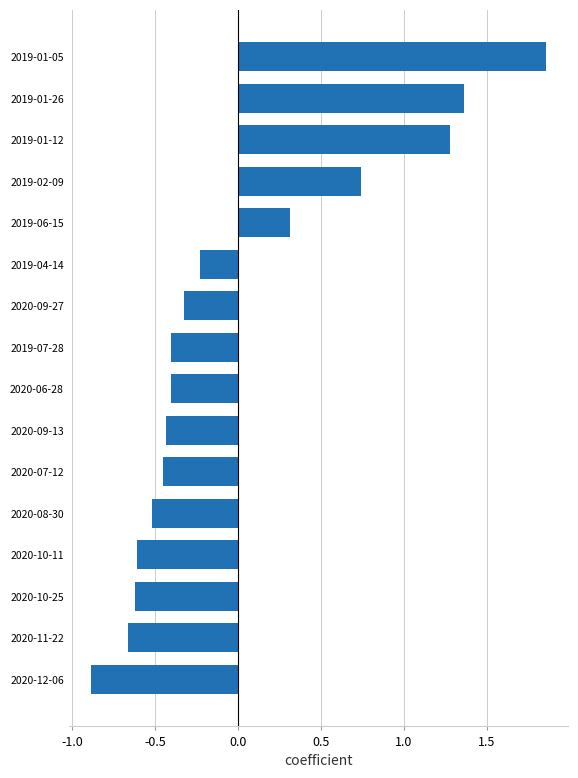

True or false: the data shows -0.6 at 2020-09-13.

False